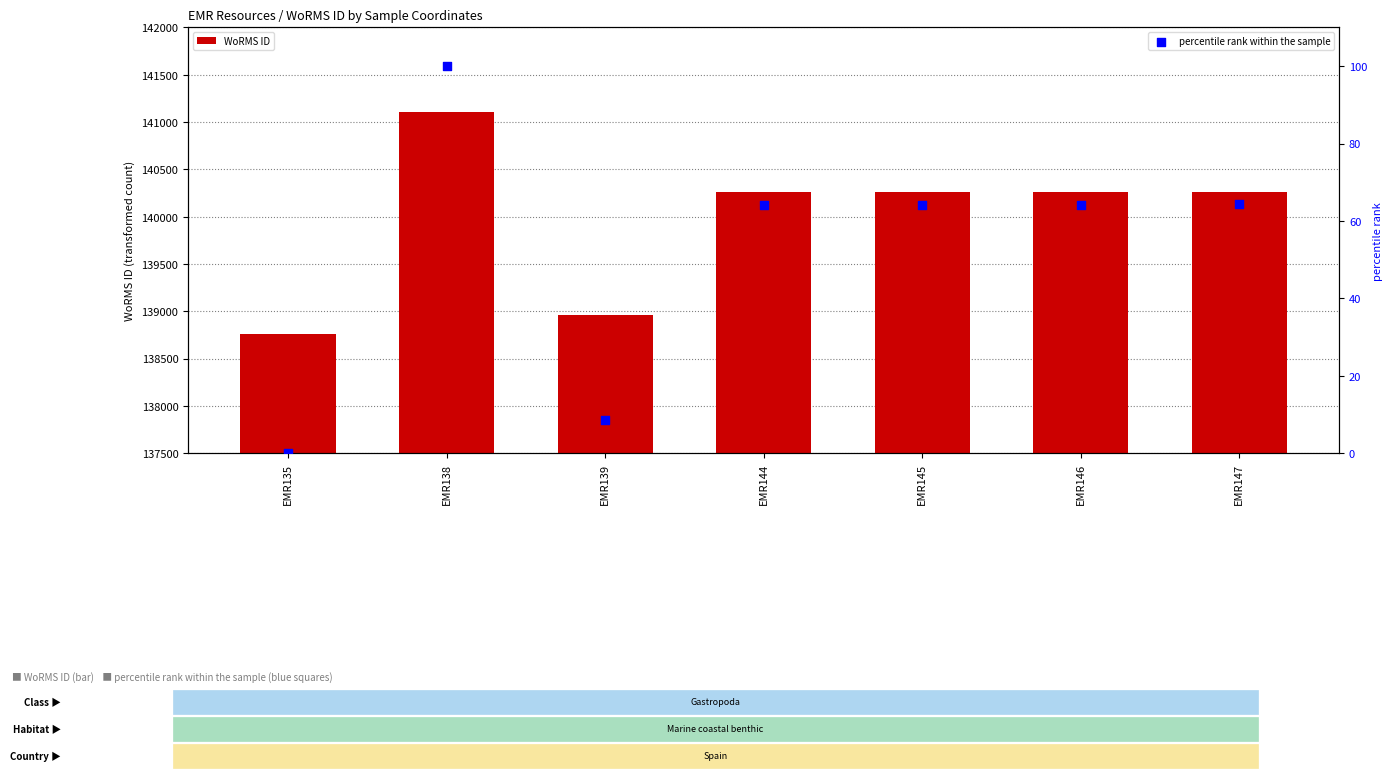

What are all the series names shown in the legend?

WoRMS ID, percentile rank within the sample